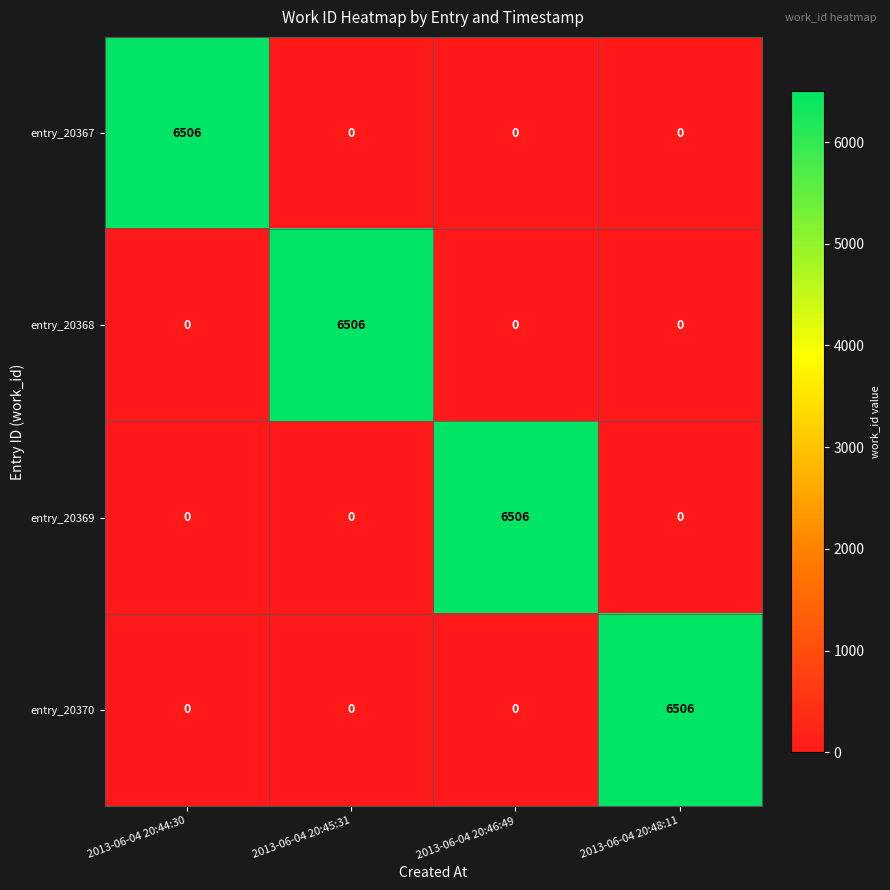

True or false: entry_20368 has a value of 4532 at 2013-06-04 20:44:30.

False